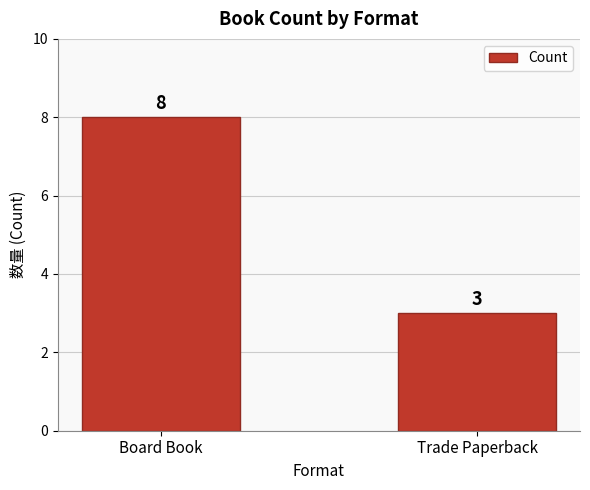

What is the difference between the maximum and minimum values?

5